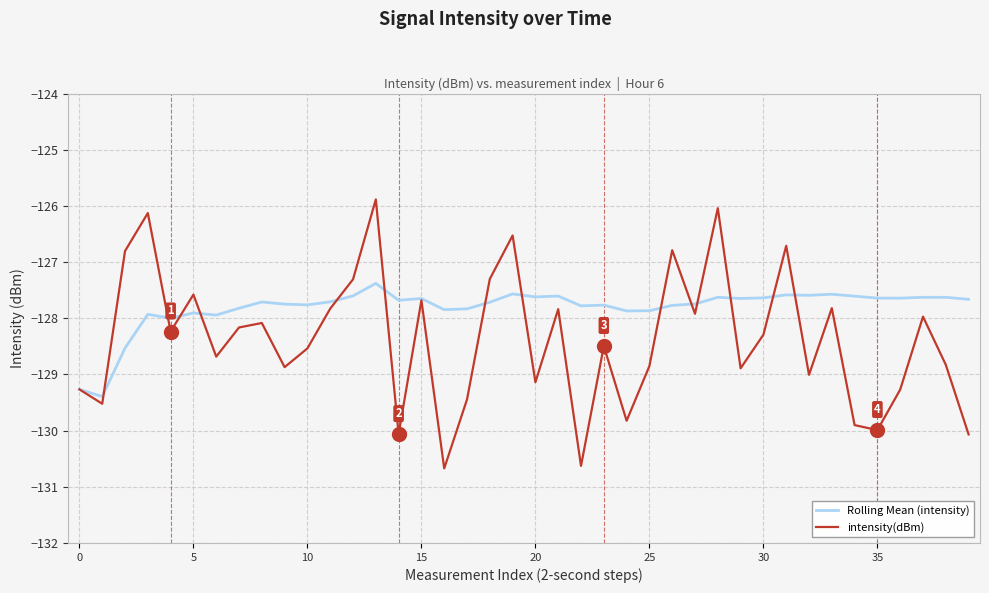

What is the minimum value for Rolling Mean (intensity)?

-129.4